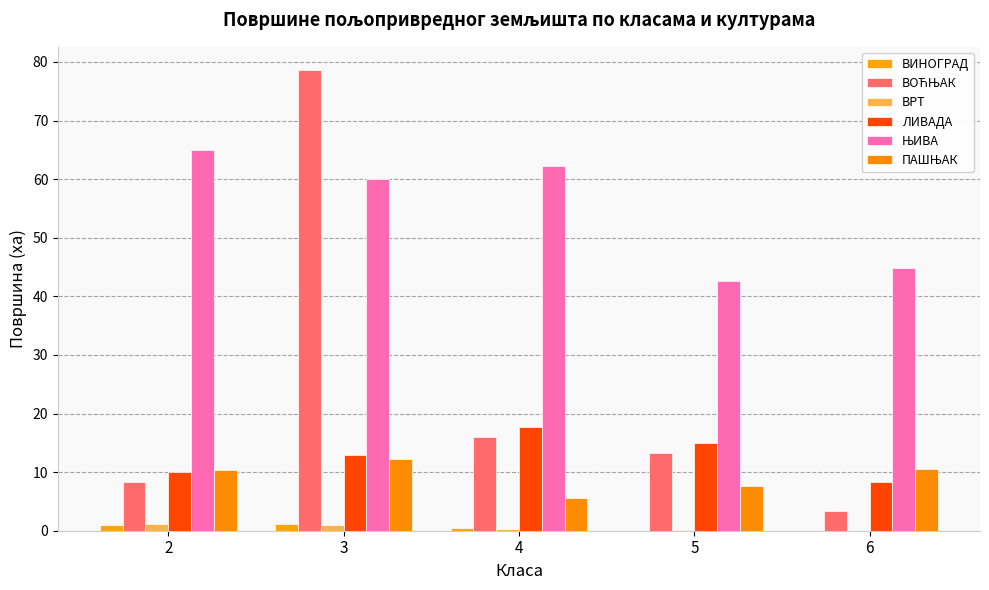

At which category is the sum across all series the highest?

3